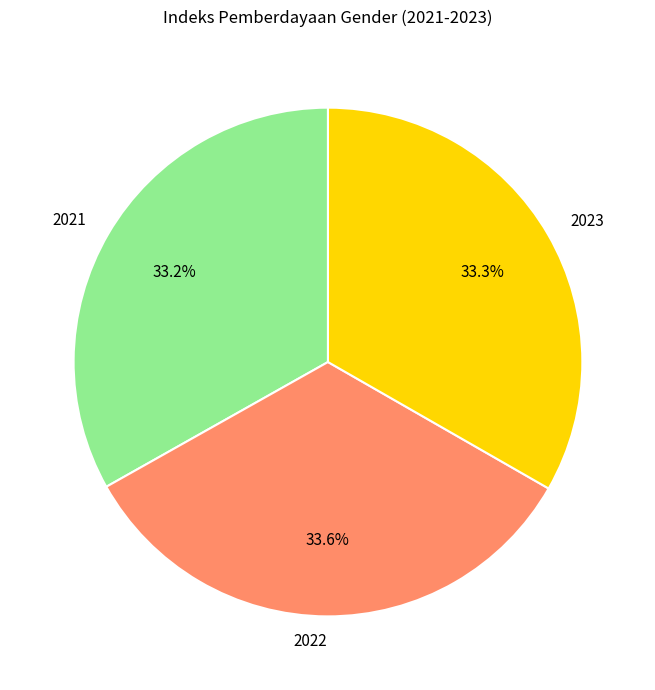

What portion of the pie excludes 2022?

66.4%